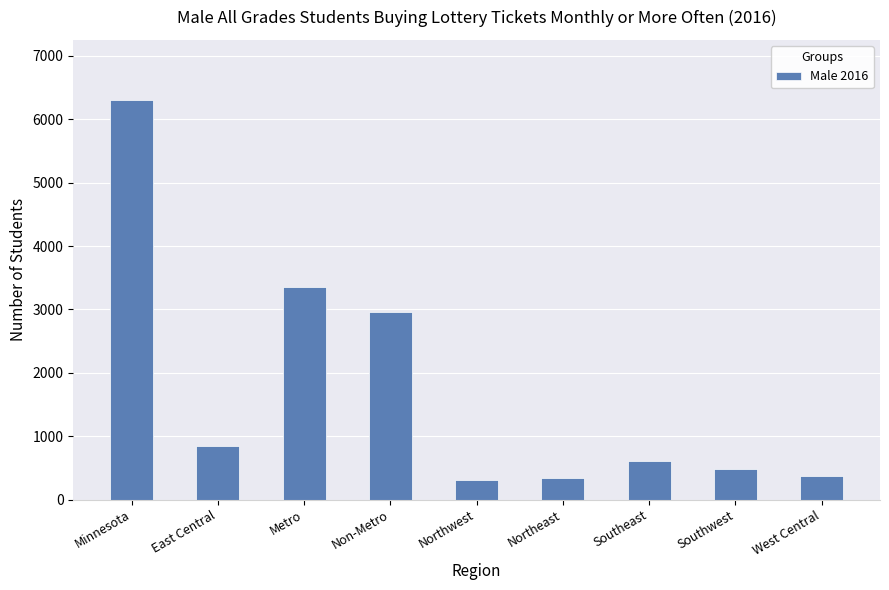

Between Non-Metro and Northeast, which is larger?

Non-Metro